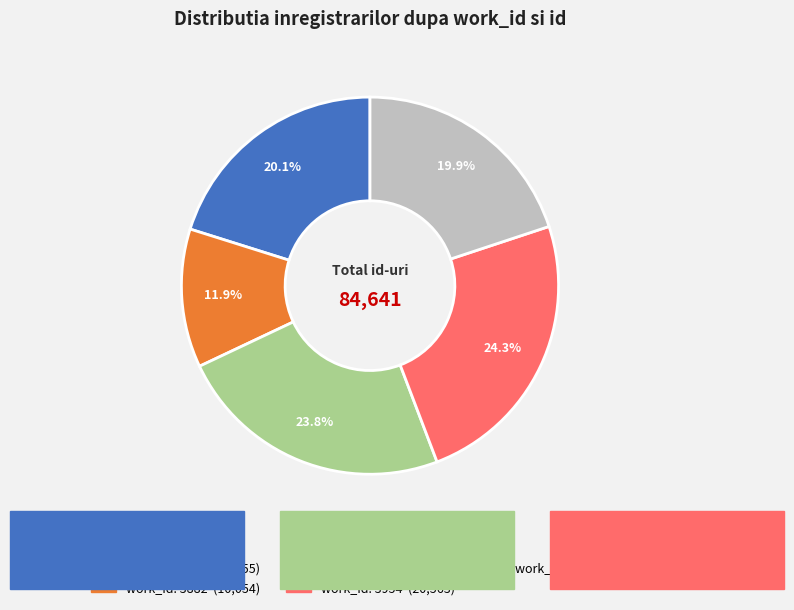

Is there any slice that represents more than half of the pie?

No